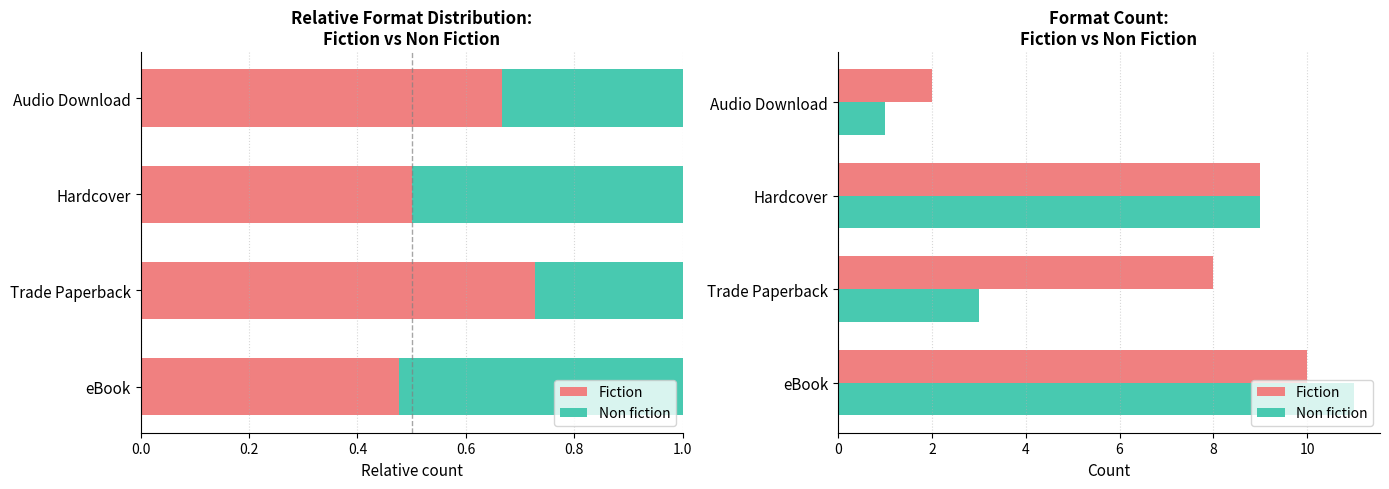

Count the number of categories in the chart.

4